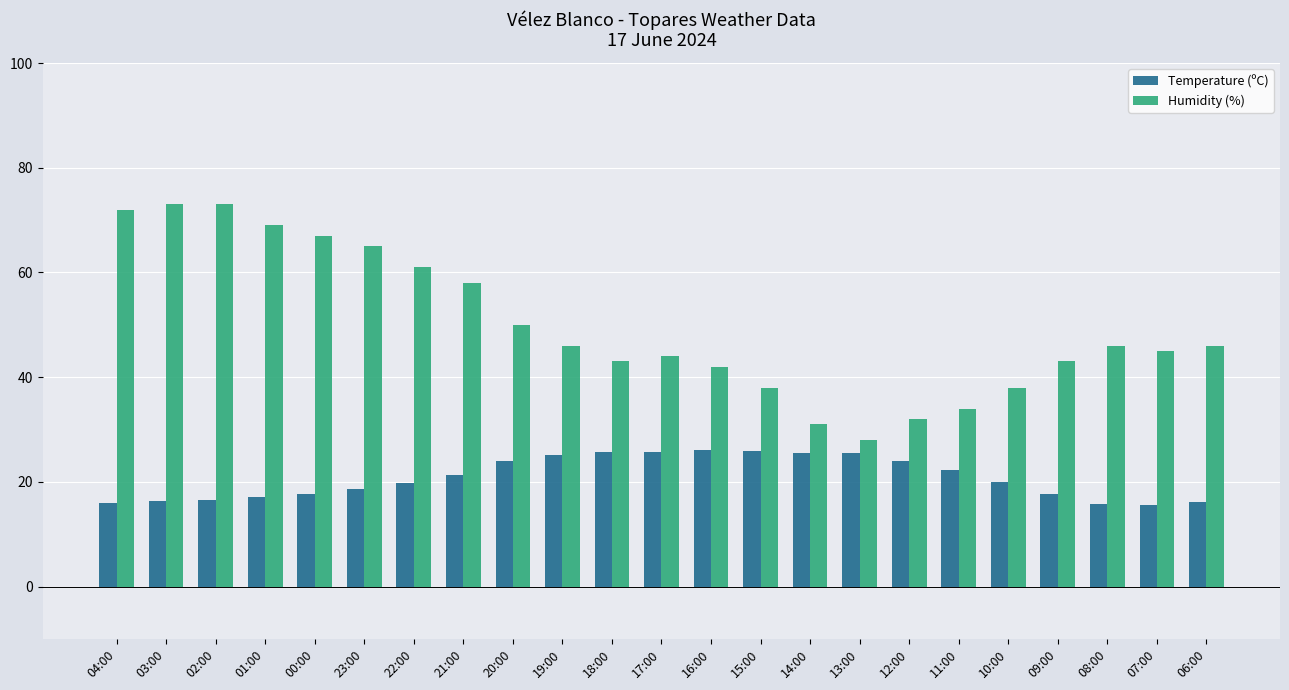

Rank the series at 08:00 from lowest to highest value.

Temperature (ºC), Humidity (%)